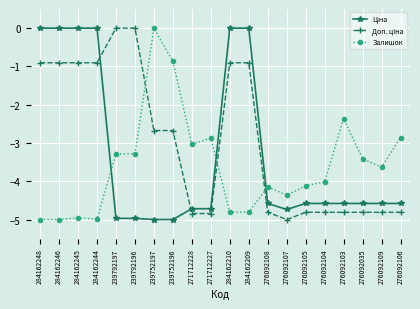

The value of Залишок at 284162245 is -2.6. True or false?

False